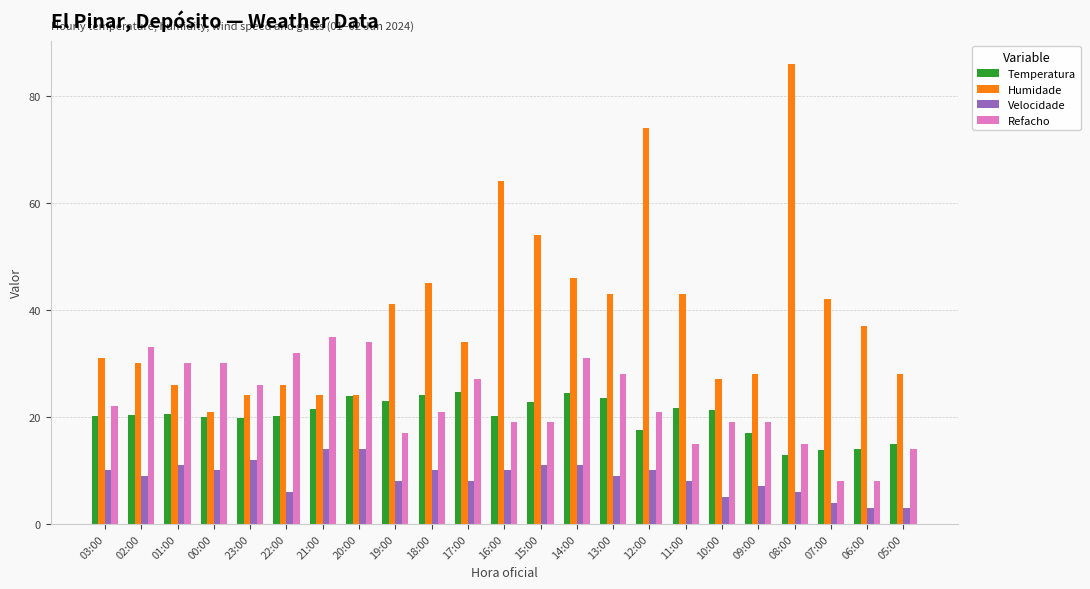

What is the total value across all series at 01:00?

87.5